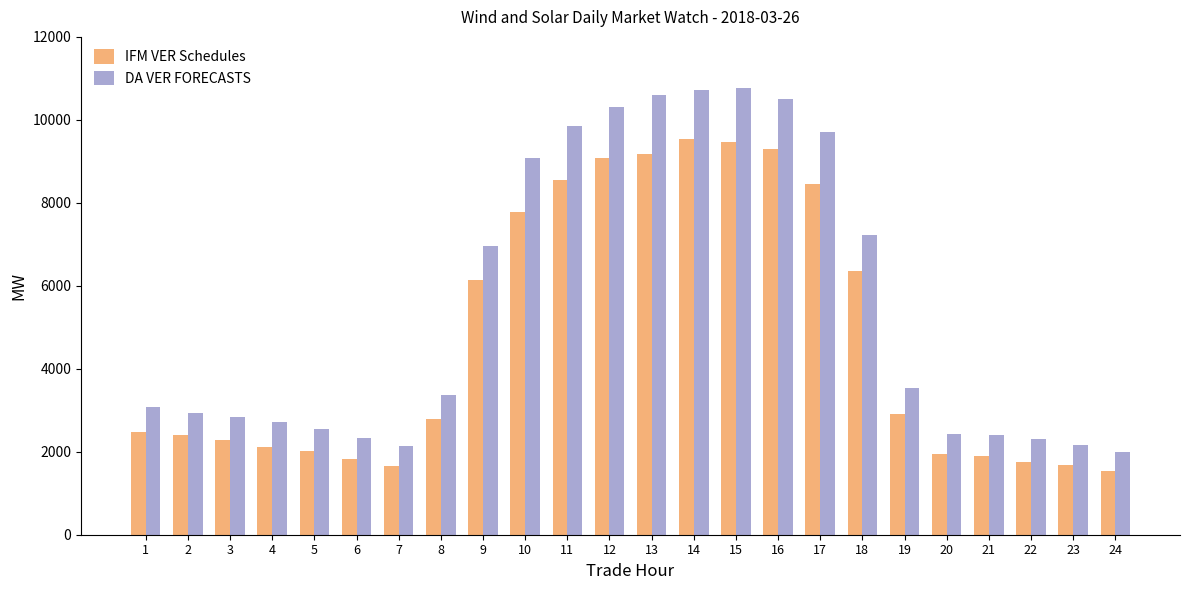

What is the maximum value for IFM VER Schedules?

9540.2